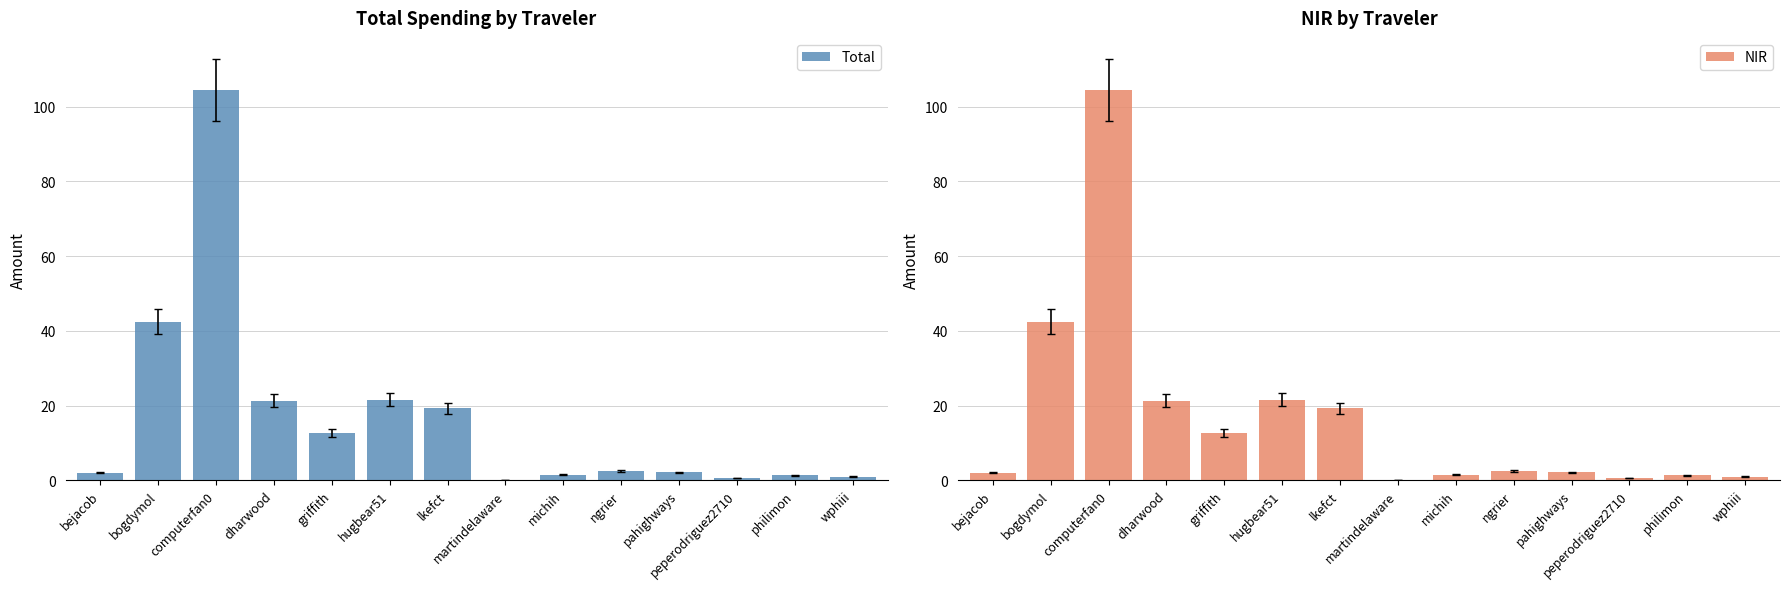

What position from the right is computerfan0?

12